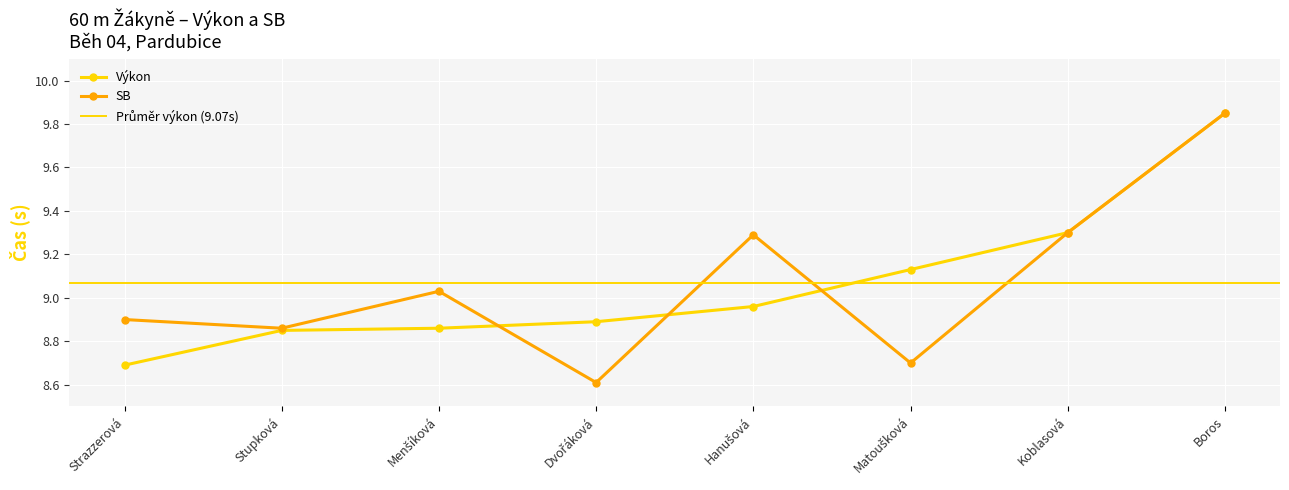

True or false: SB has more than 1 interior local peaks.

True